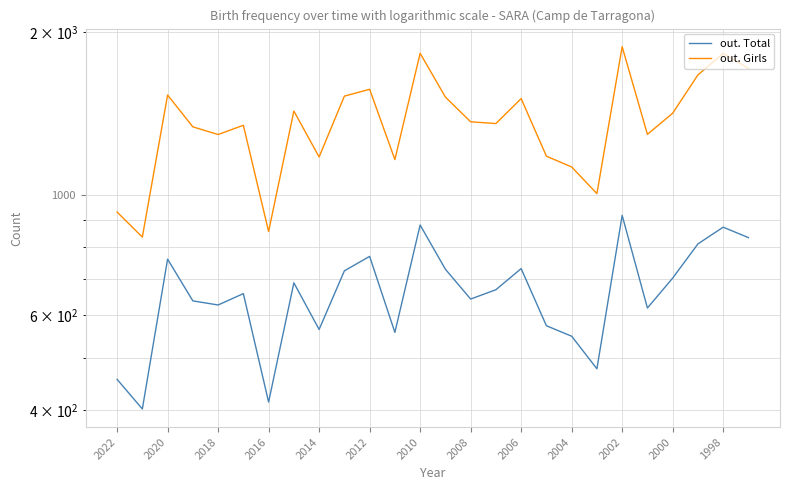

What are all the series names shown in the legend?

out. Total, out. Girls